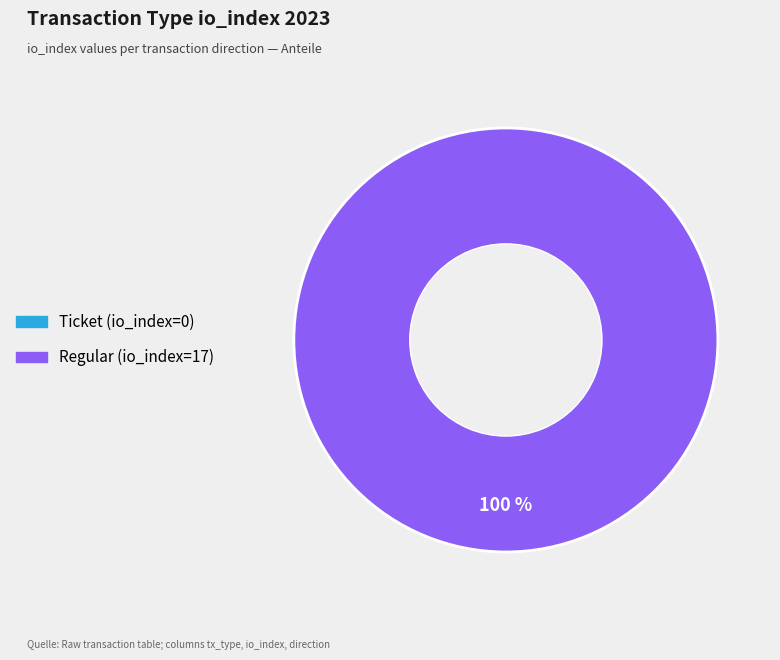

True or false: Regular (io_index=17) accounts for 99% of the total.

False